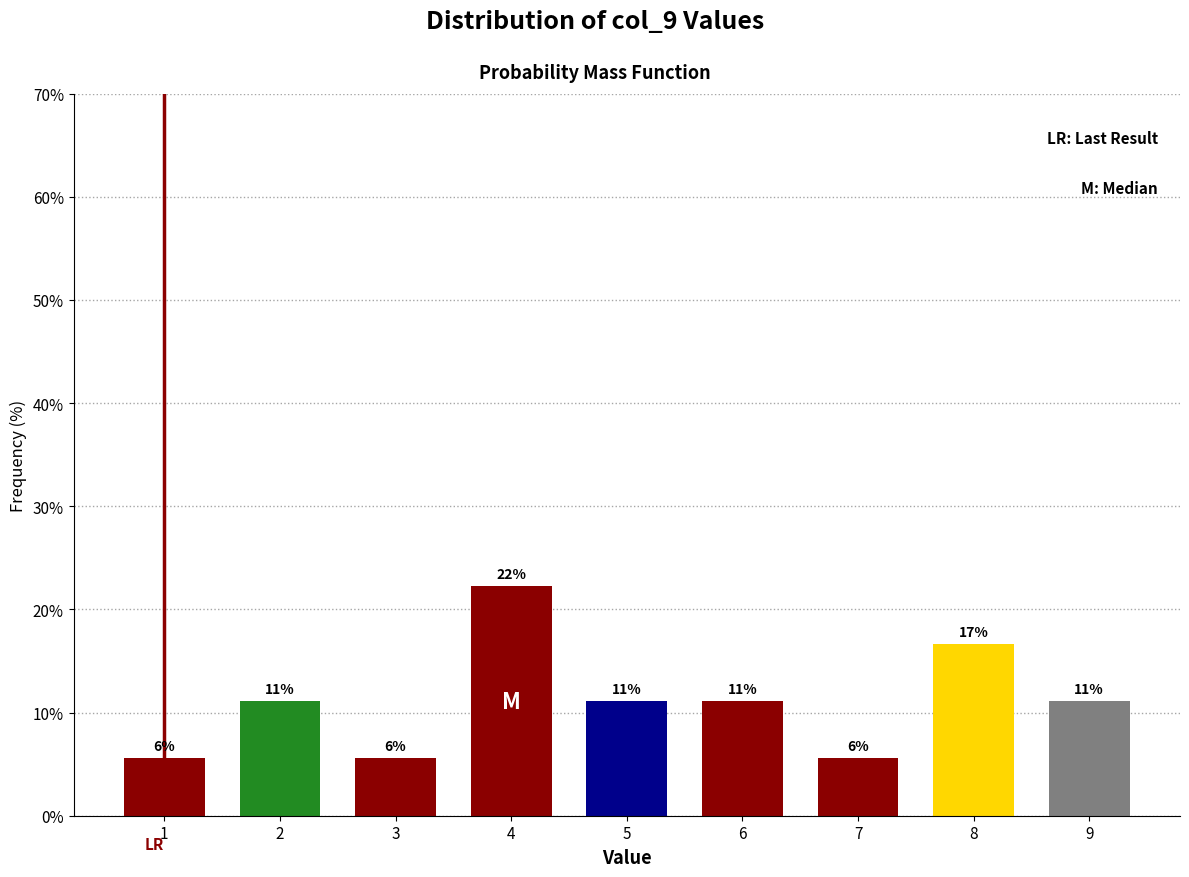

How many bars are there in total?

9